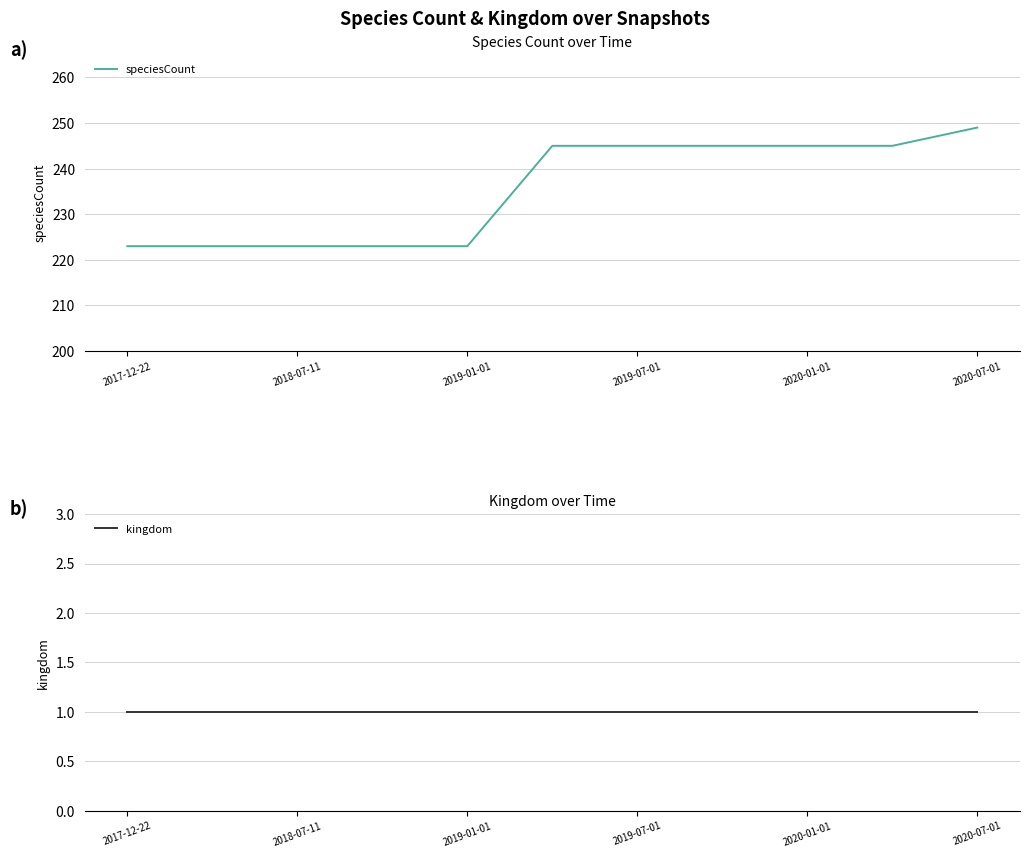

How many values in the speciesCount series are below 245?

5